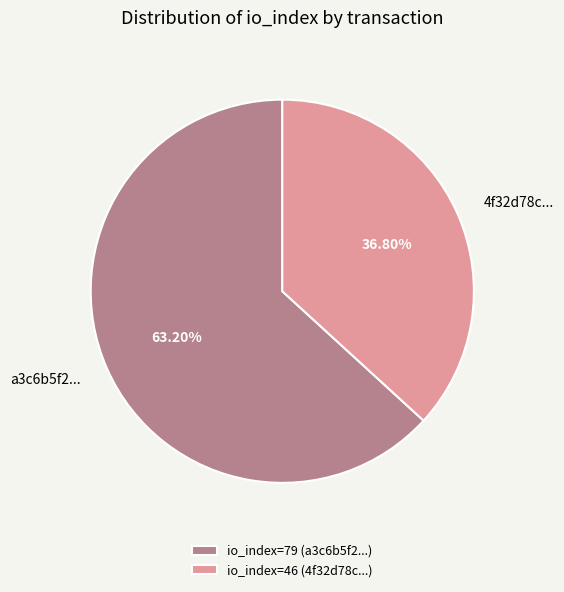

Is the sum of 4f32d78c... and a3c6b5f2... greater than half?

Yes